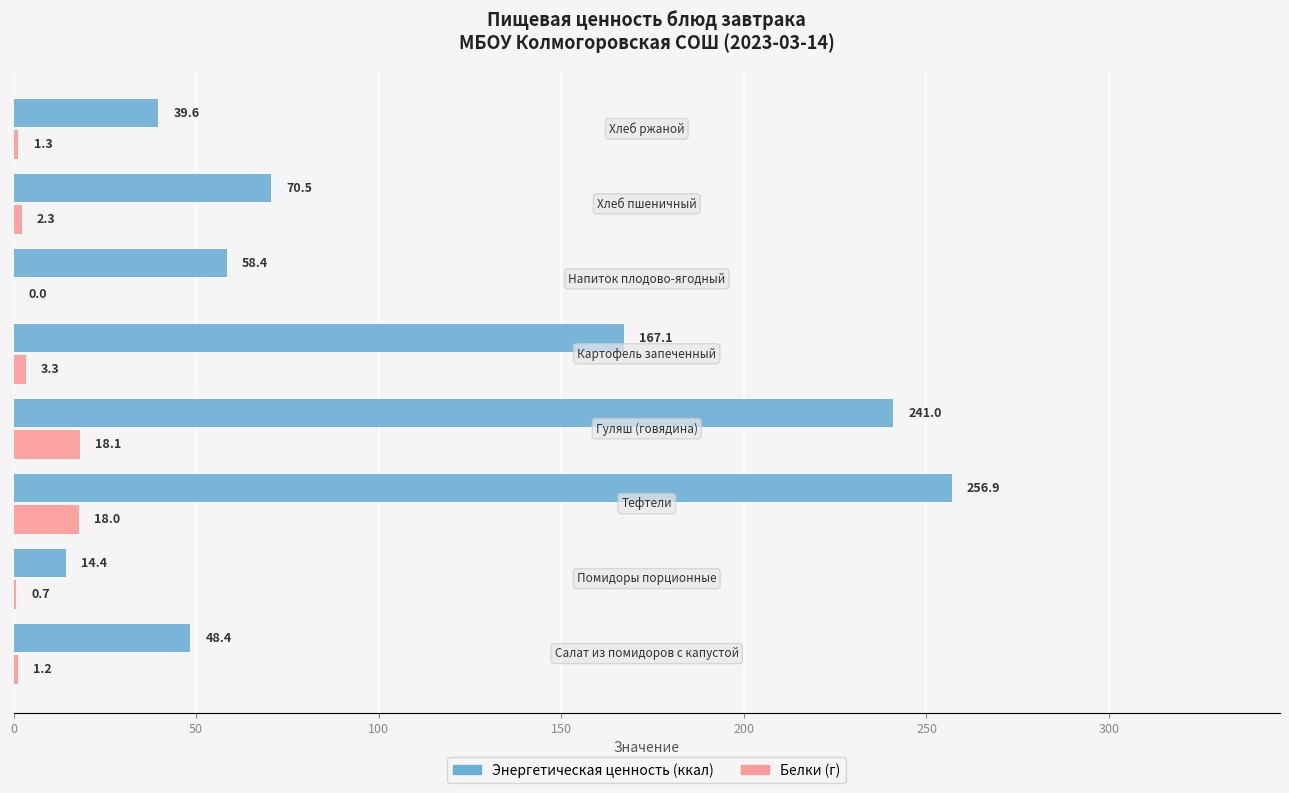

What is the maximum value shown in the chart?

256.9